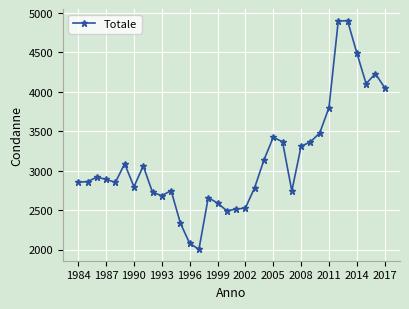

What is the greatest value displayed?

4904